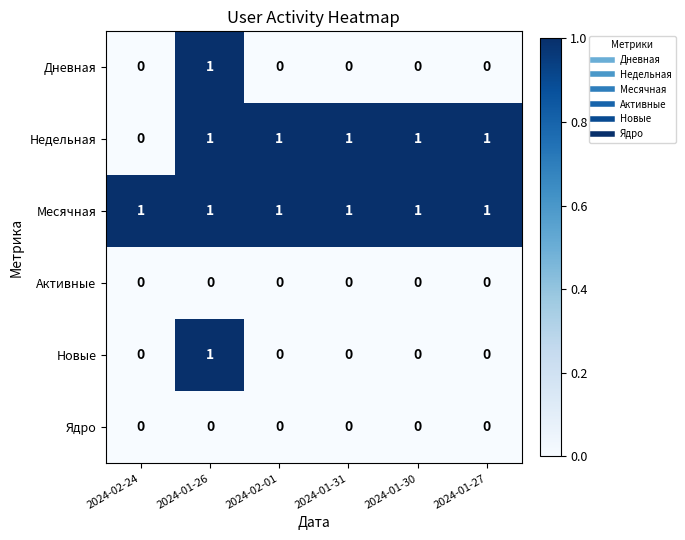

Count the number of categories in the chart.

6